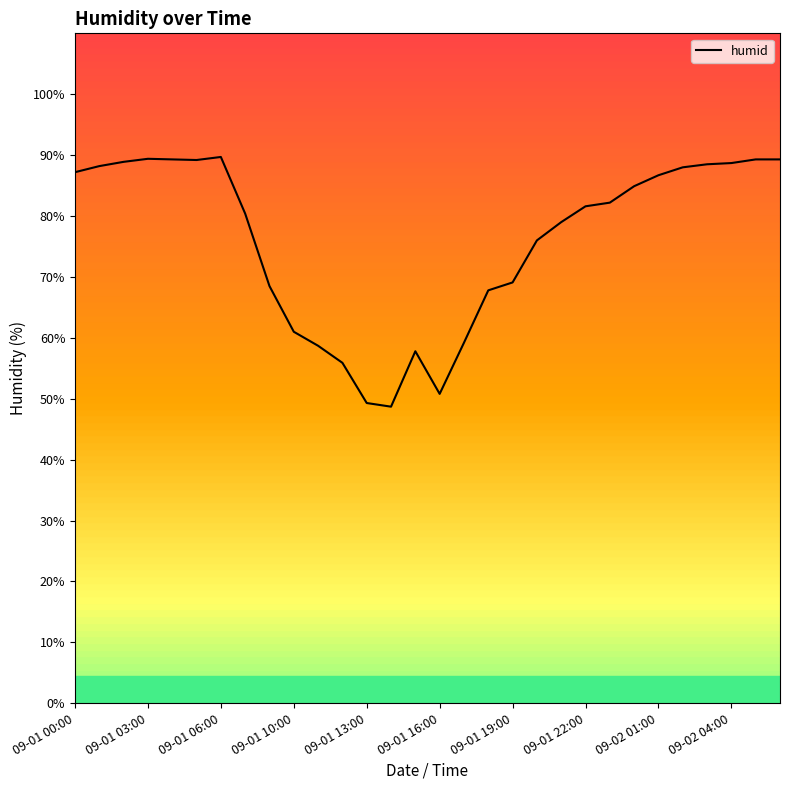

How many categories are shown in the chart?

30